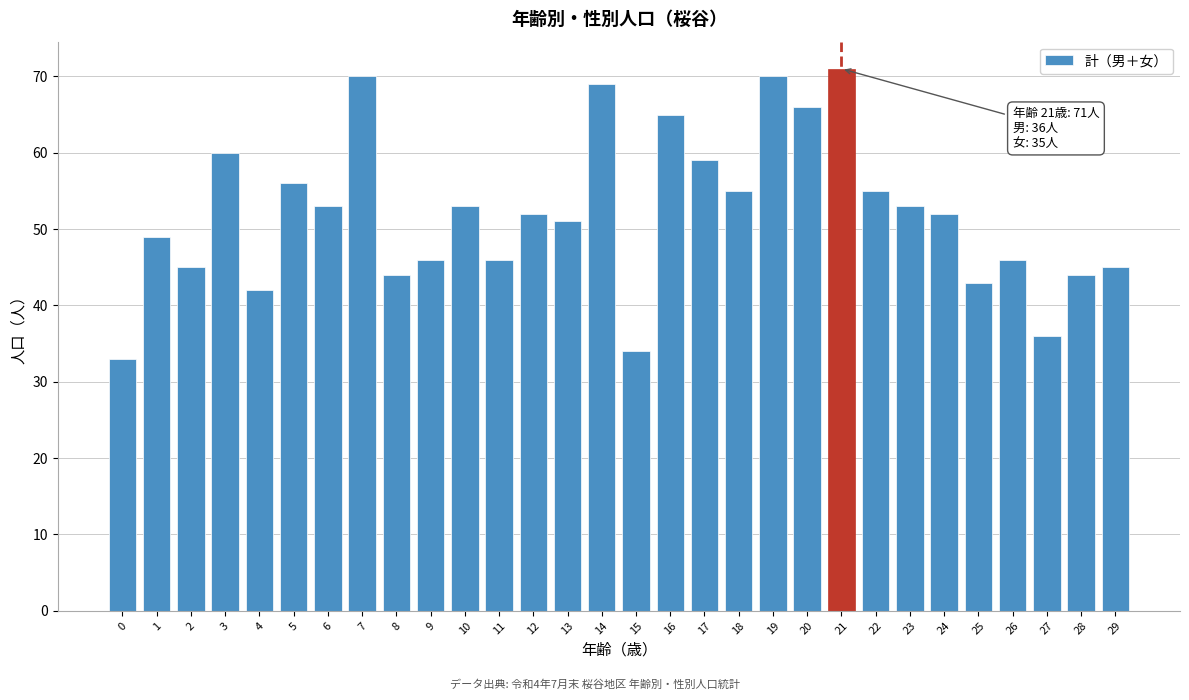

Reading left to right, transcribe all the data shown in this chart.

0=33	1=49	2=45	3=60	4=42	5=56	6=53	7=70	8=44	9=46	10=53	11=46	12=52	13=51	14=69	15=34	16=65	17=59	18=55	19=70	20=66	21=71	22=55	23=53	24=52	25=43	26=46	27=36	28=44	29=45